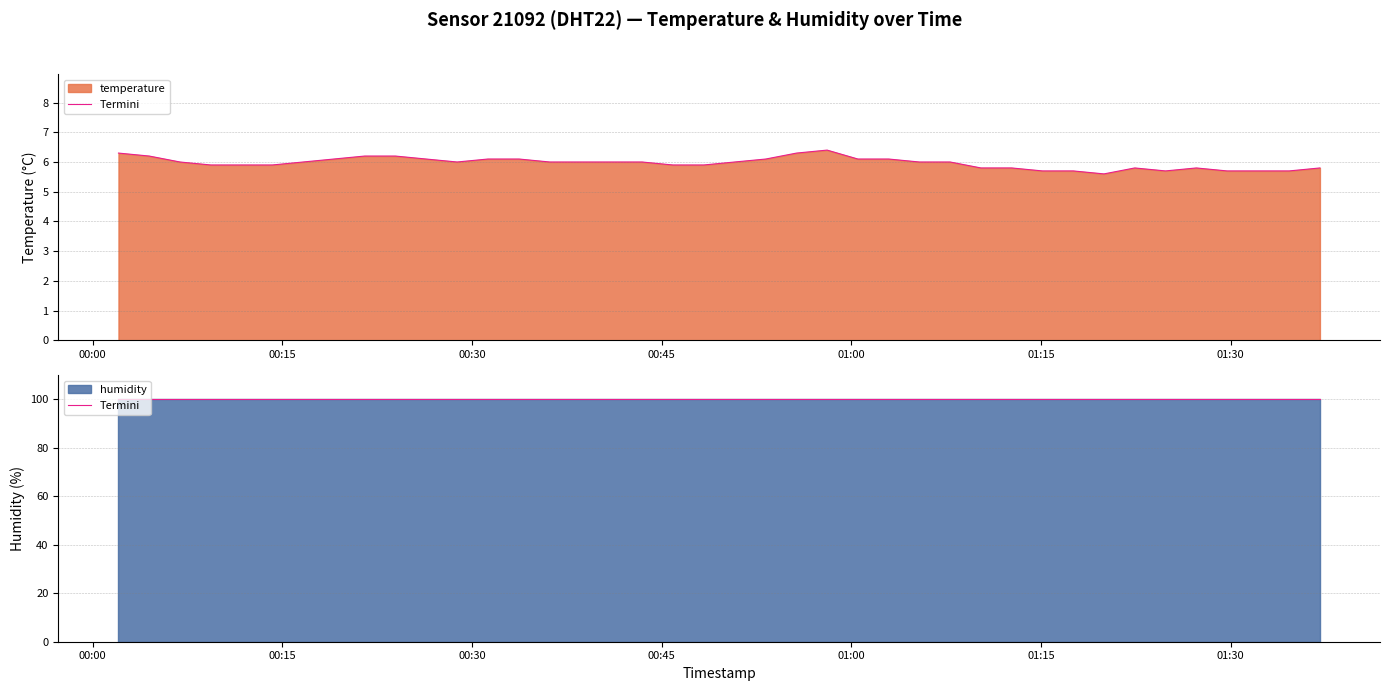

What is the difference between the maximum and minimum values?

0.8